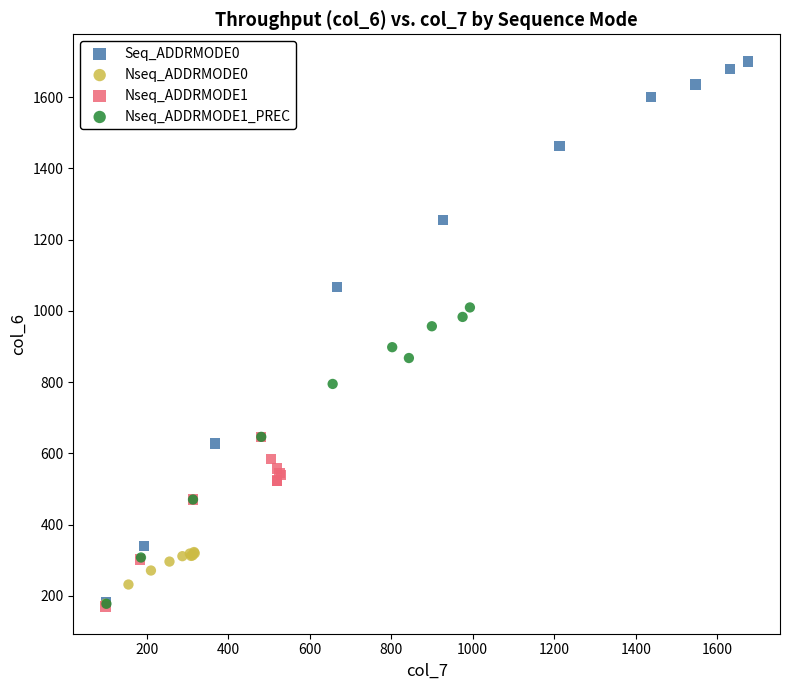

Which series contains the highest Y value?

Seq_ADDRMODE0